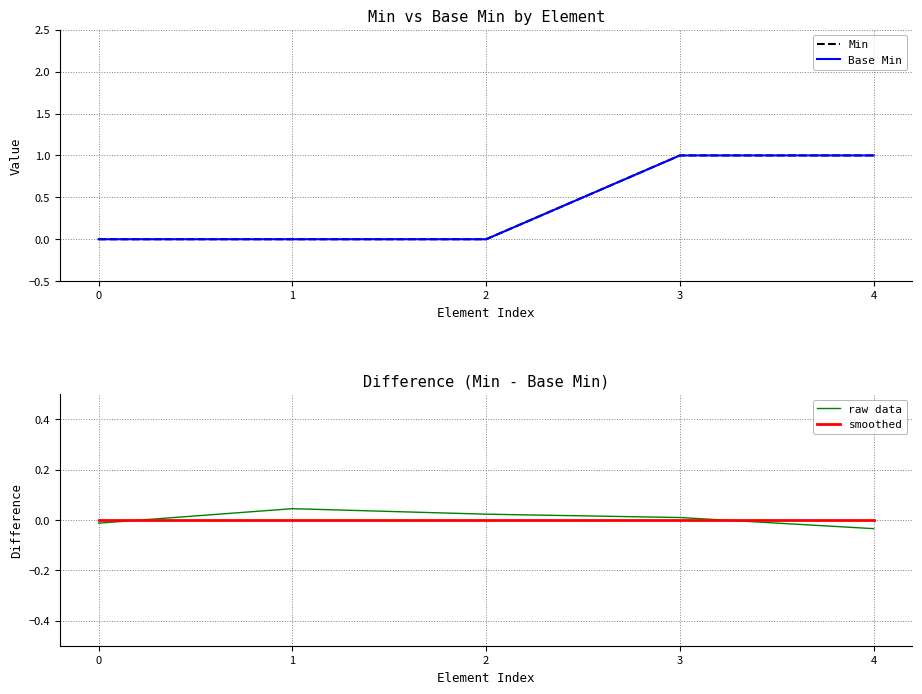

At which category does the chart reach its peak across all series?

3